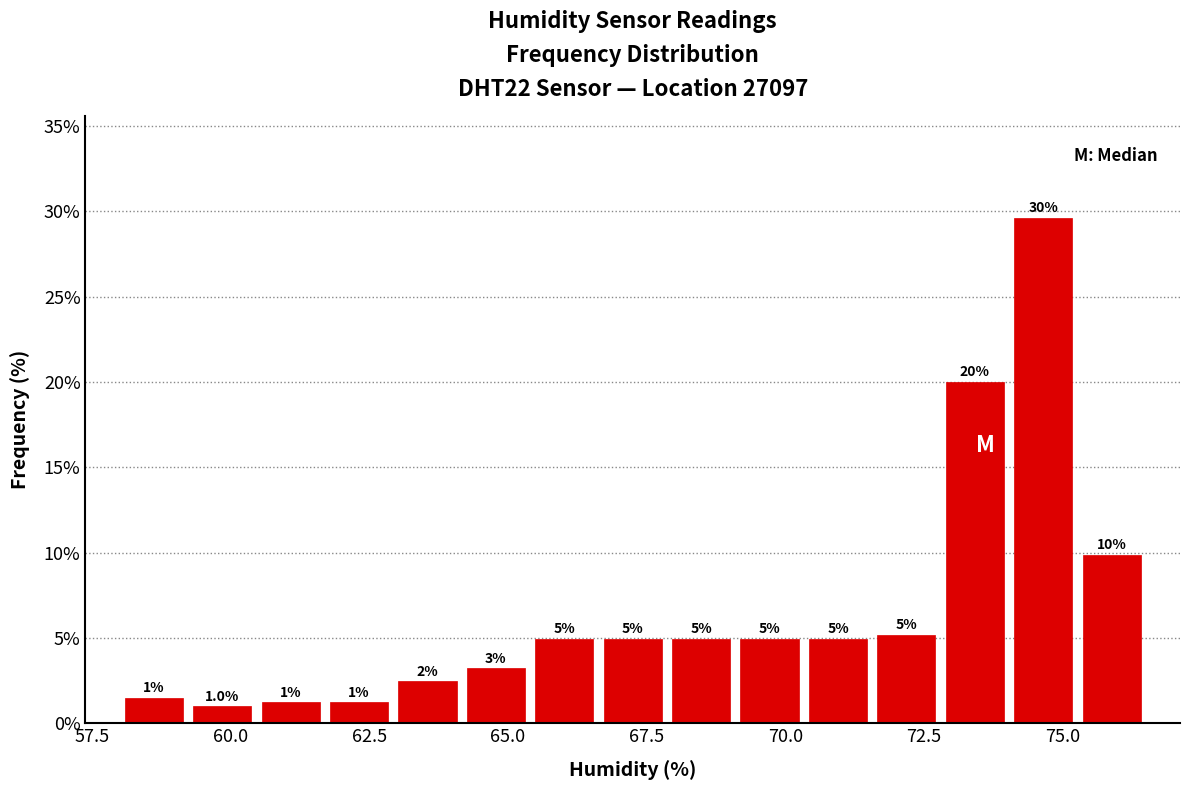

Read against the x-axis, roughly where is the centre of the tallest bar?

74.5